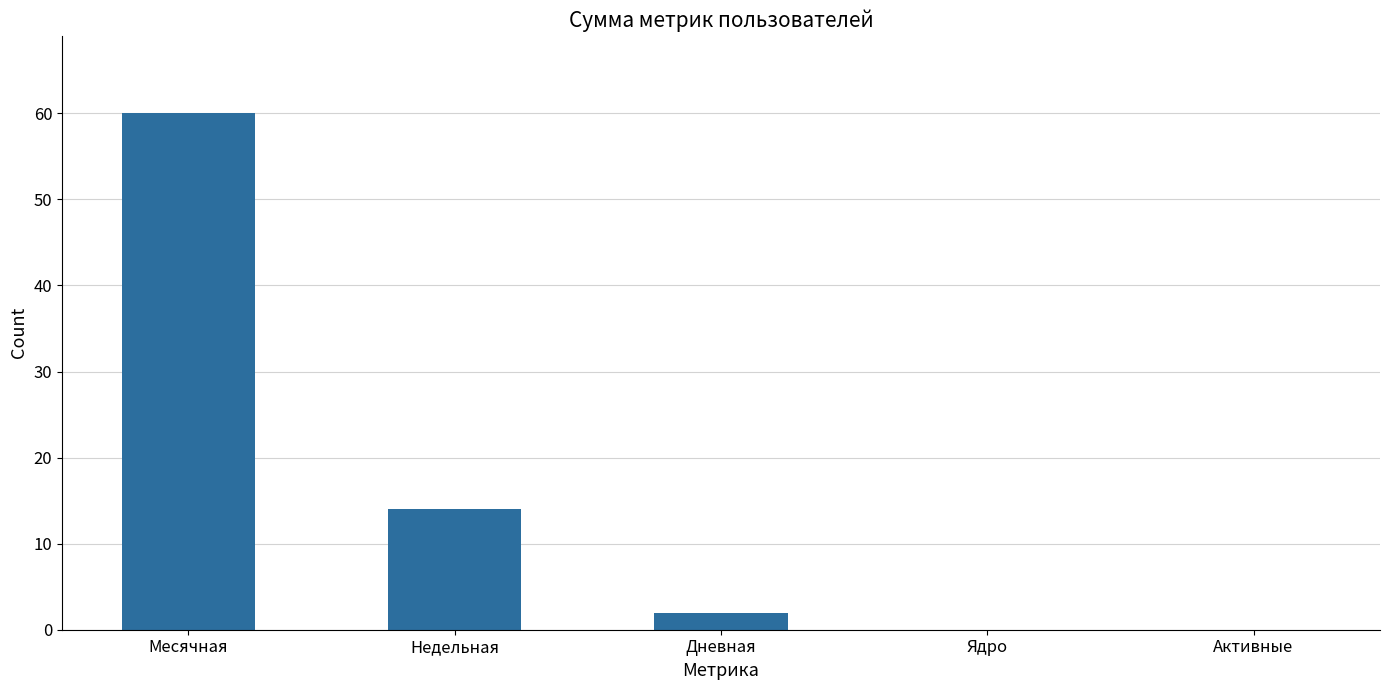

The chart shows a value of 0 at Ядро. True or false?

True